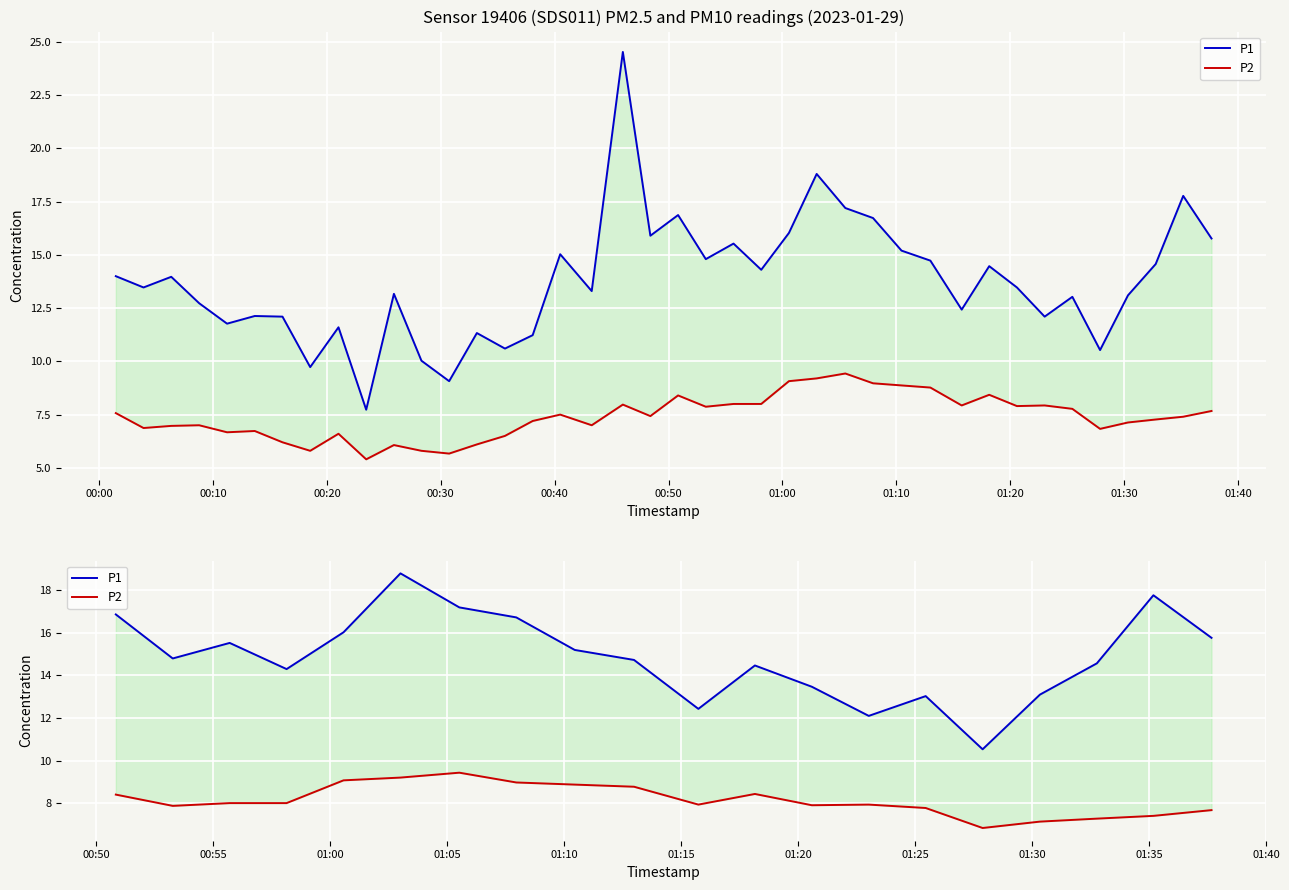

What is the lowest value of the P1 series?

10.5